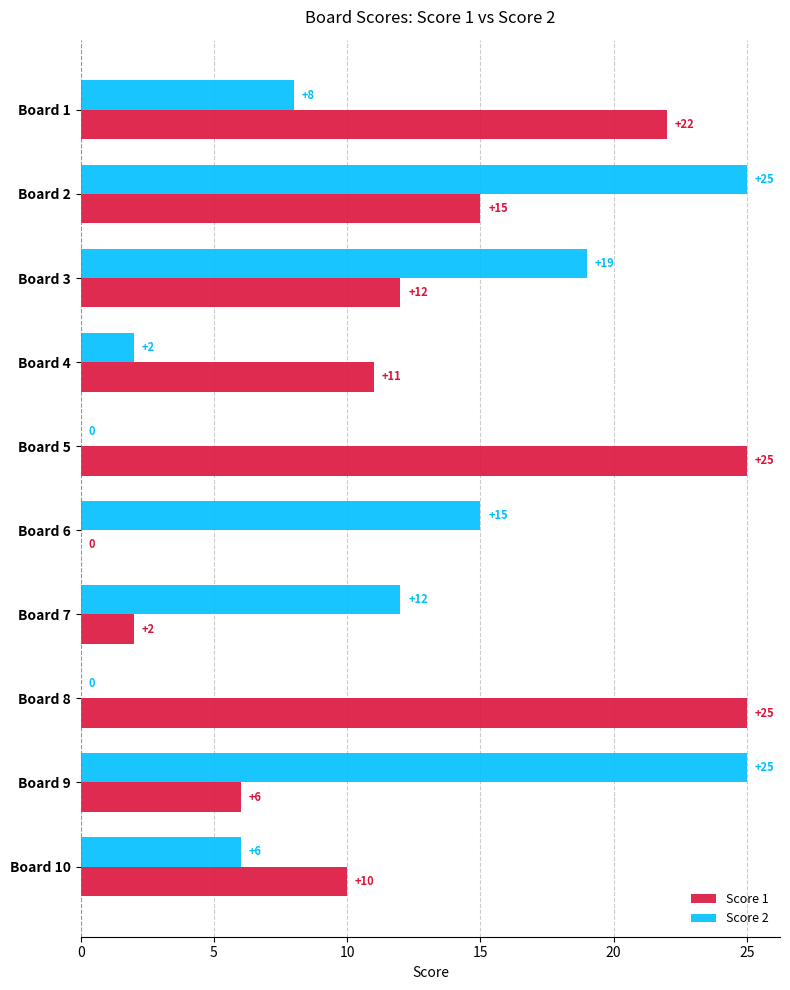

How many distinct data groups are displayed?

2